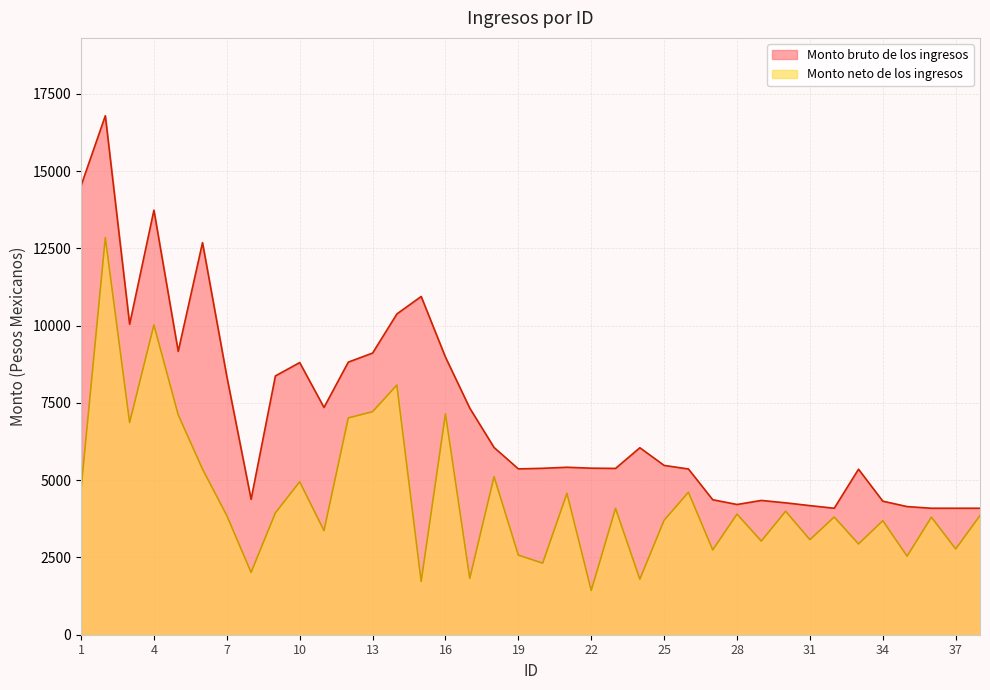

True or false: Monto bruto de los ingresos has a value of 8818.8 at 12.

True